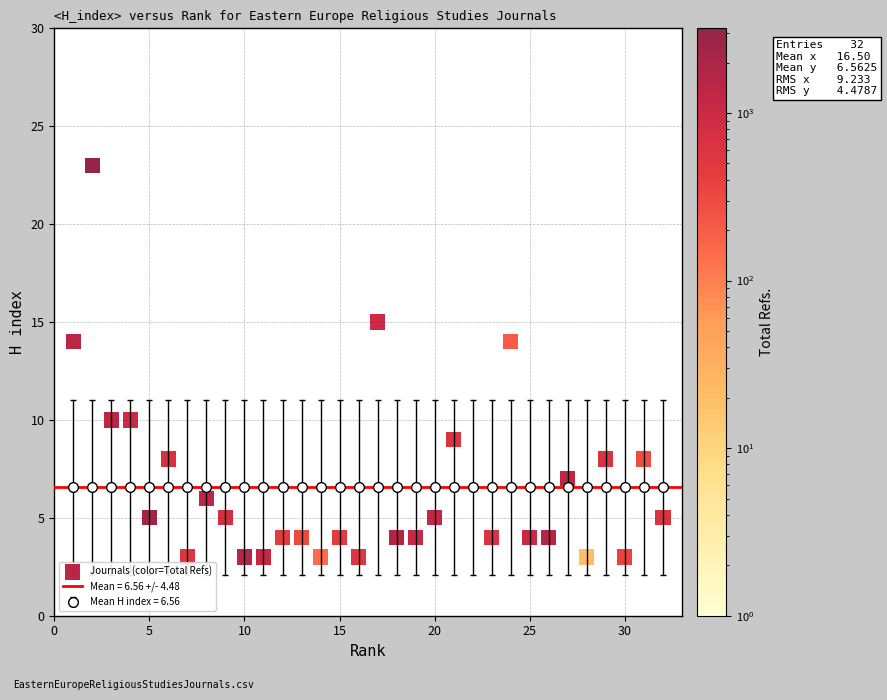

What is the range of Y values (max minus min)?

20